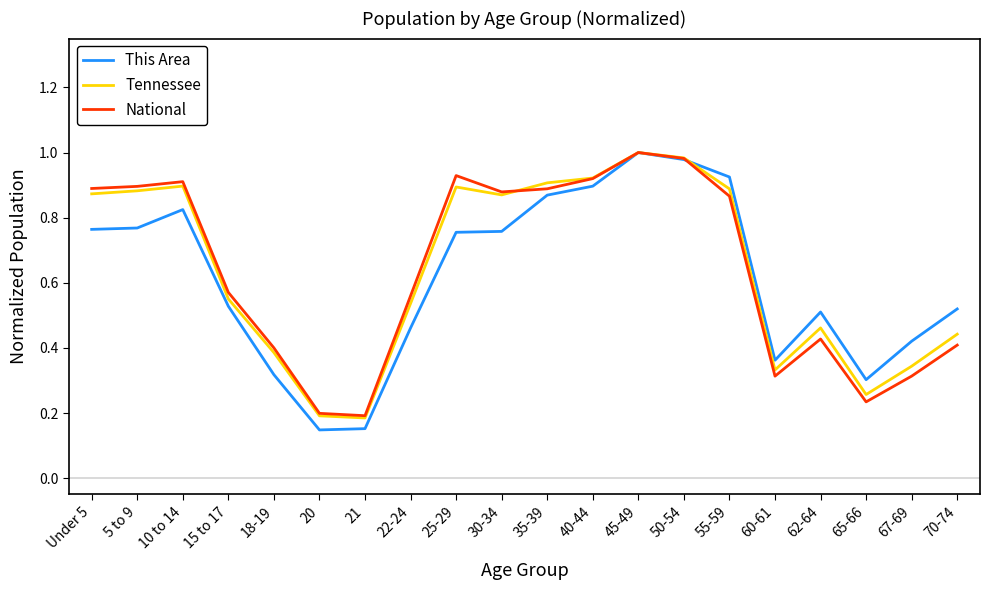

Which series changed the most between 15 to 17 and 67-69?

National